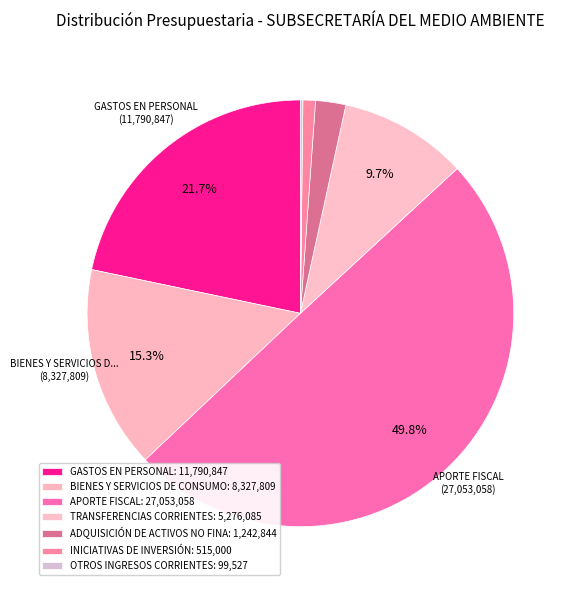

Which slice is the smallest?

OTROS INGRESOS CORRIENTES